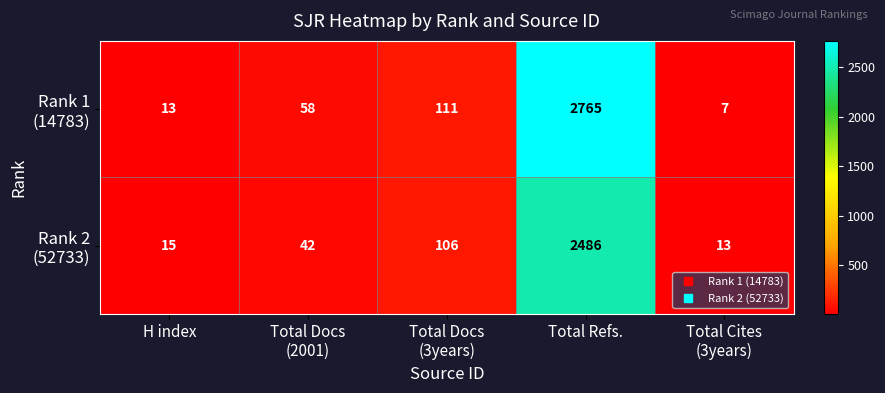

At which category is the sum across all series the highest?

Total Refs.